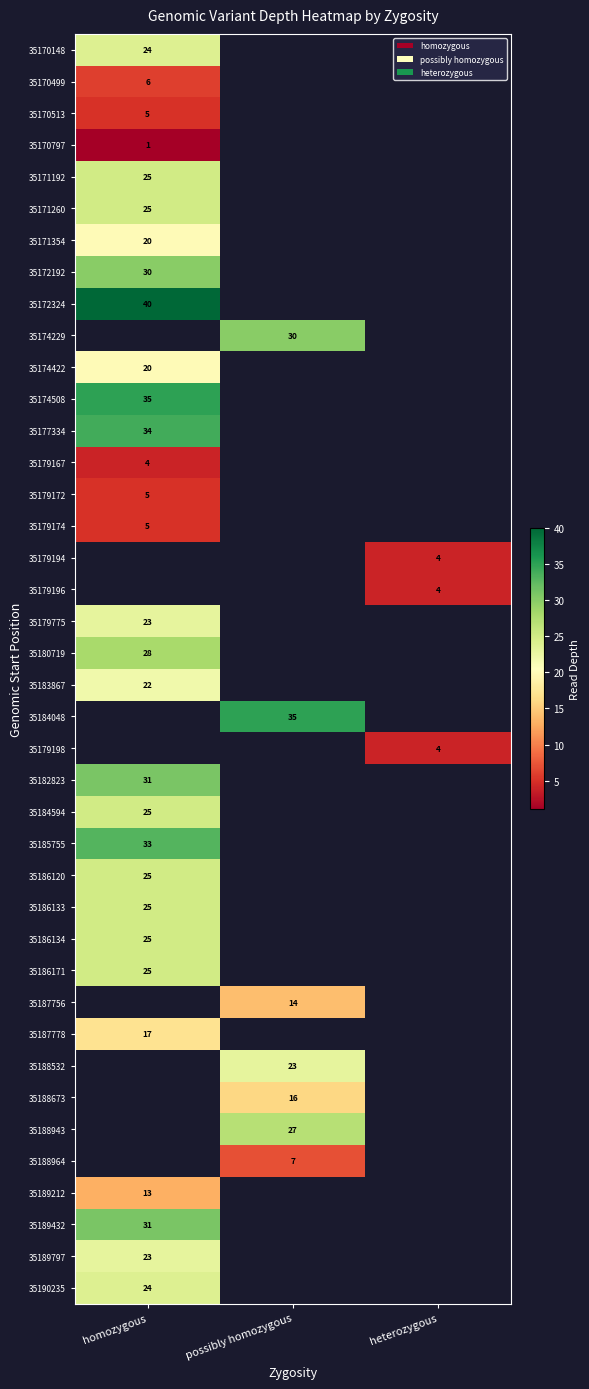

At how many categories does at least one series exceed 1?

3